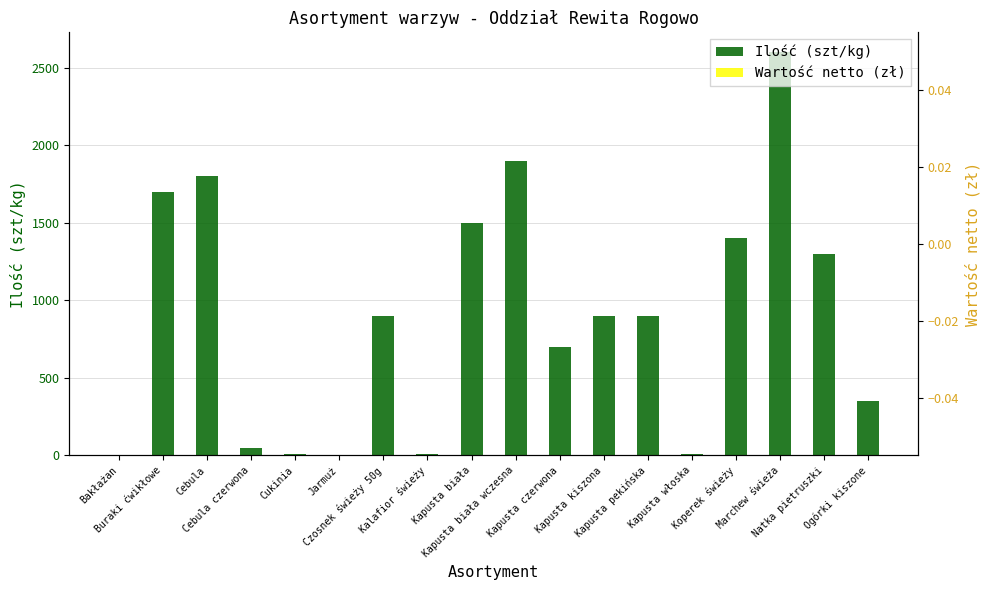

Which category has the highest value in the Ilość (szt/kg) series?

Marchew świeża